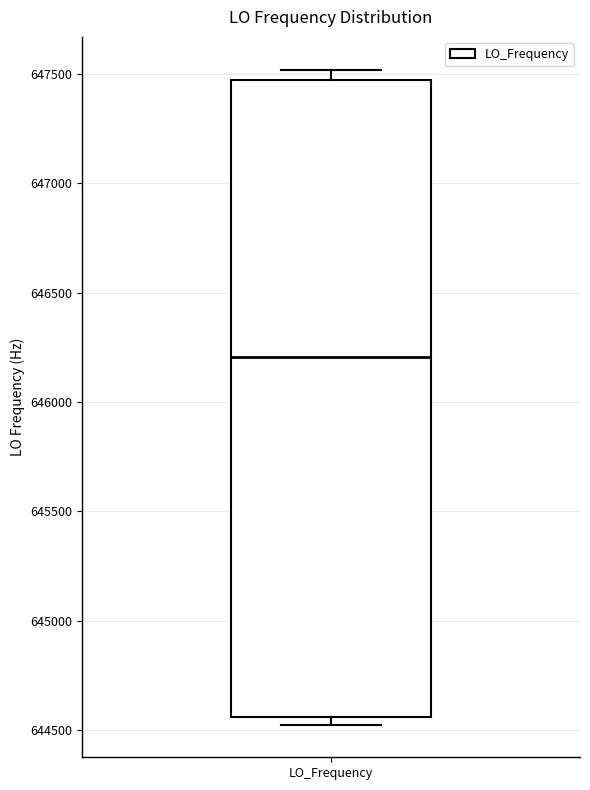

Transcribe this box plot: give where the median line is, the range the box spans, and where the two whiskers end, as read against the y-axis. The values are not printed on the chart, so give them approximately, as read against the axis.

median 646200, box 644550 to 647450, whiskers 644550 (just below the box's lower edge) to 647500